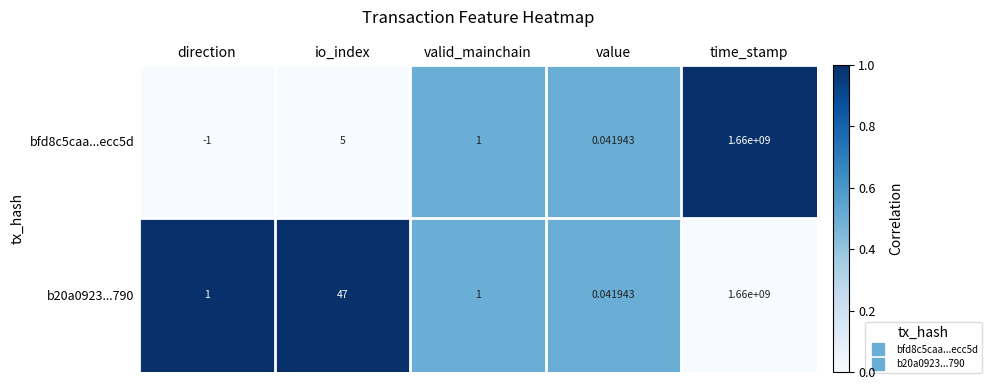

How many data points in b20a0923...790 are less than 1?

1